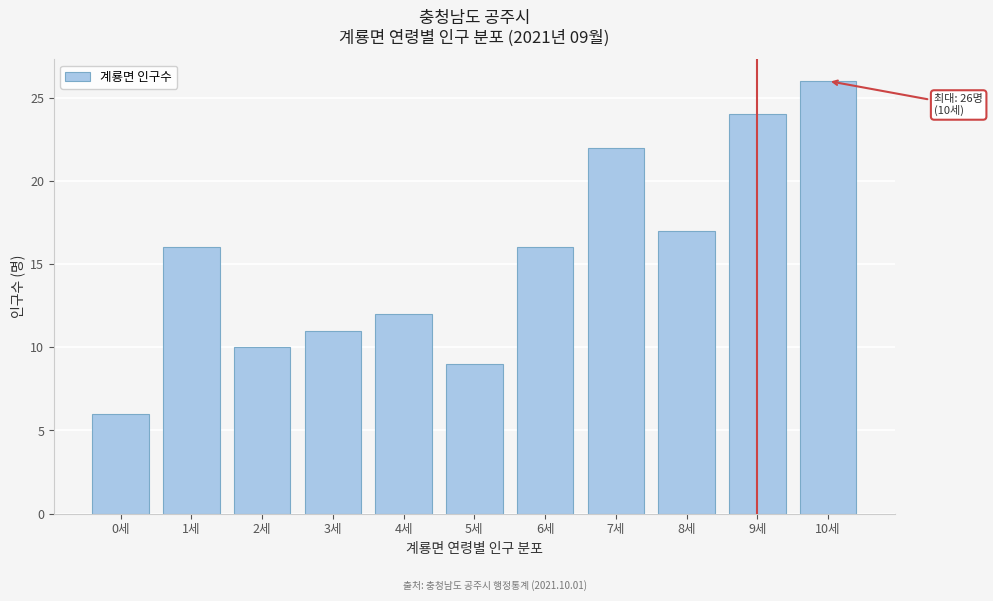

Reading left to right, transcribe all the data shown in this chart.

0세=6	1세=16	2세=10	3세=11	4세=12	5세=9	6세=16	7세=22	8세=17	9세=24	10세=26